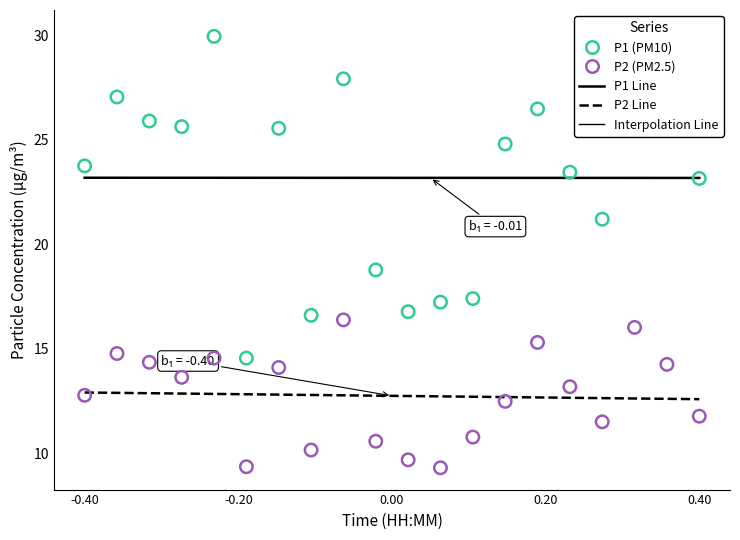

At how many categories does at least one series exceed 13?

20